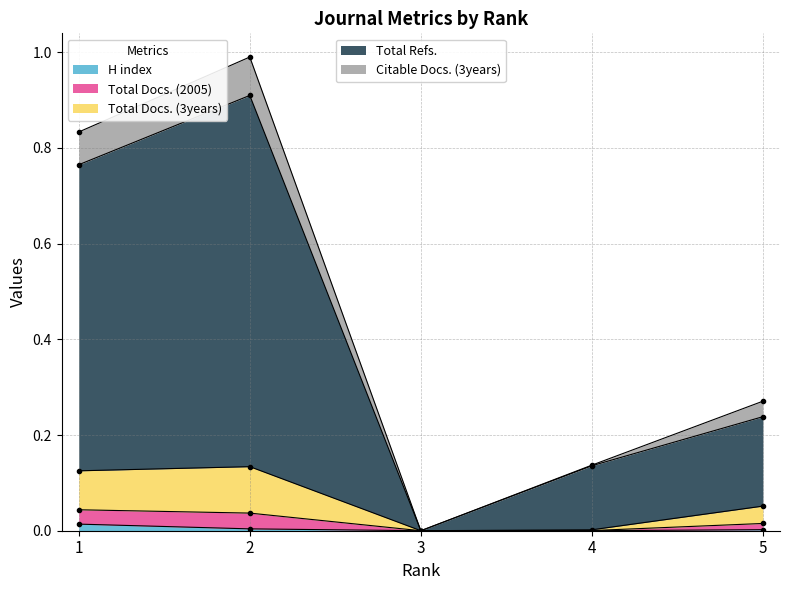

Does the chart display data point markers on the line(s)?

Yes